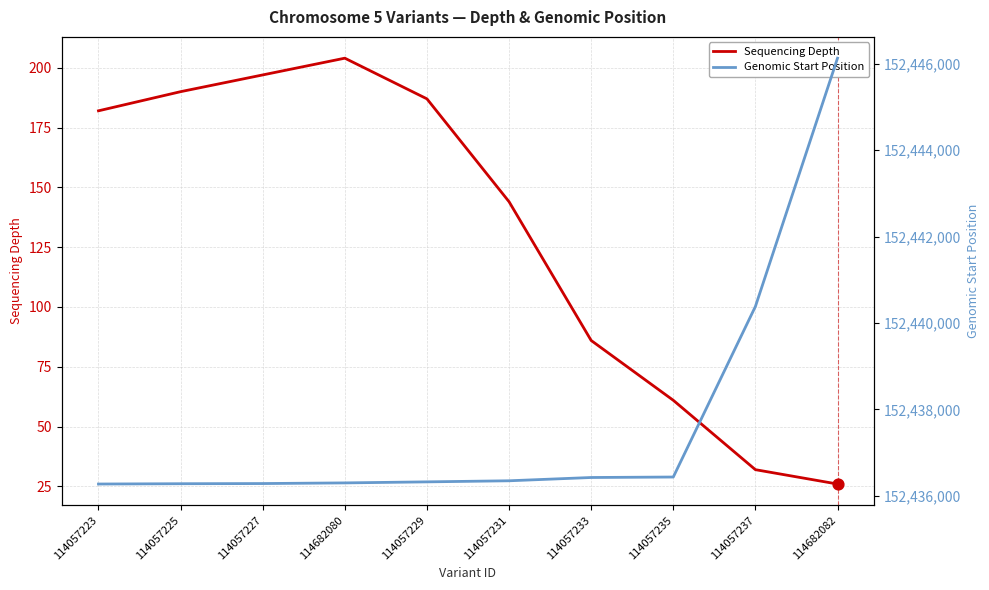

Which series contains the lowest Y value?

Sequencing Depth